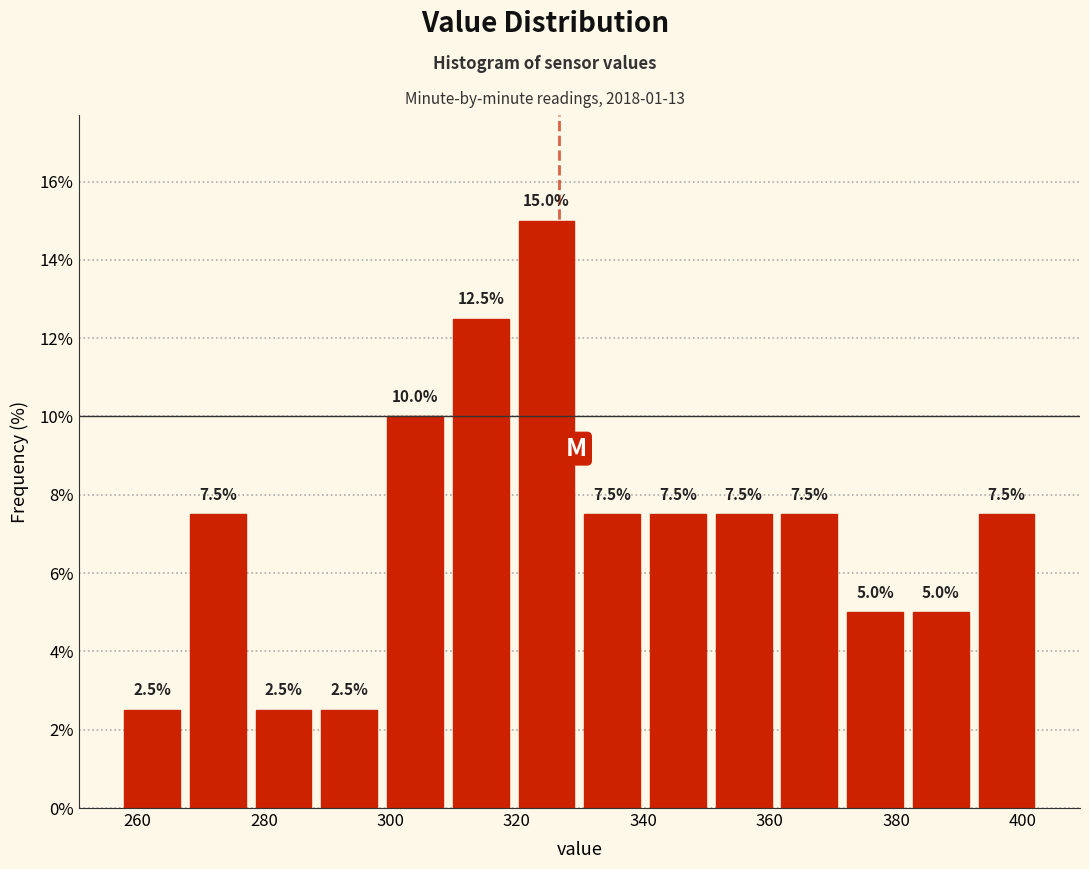

Which range on the x-axis has the tallest bar?

320 to 330